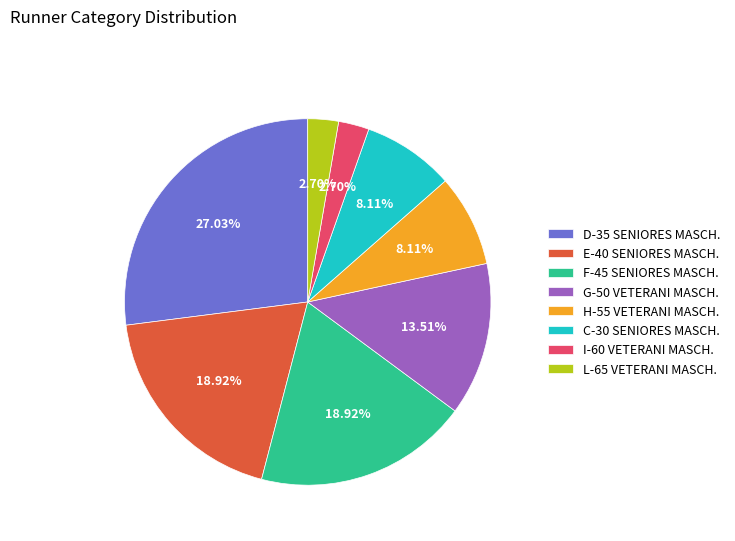

Count the number of slices in the pie.

8